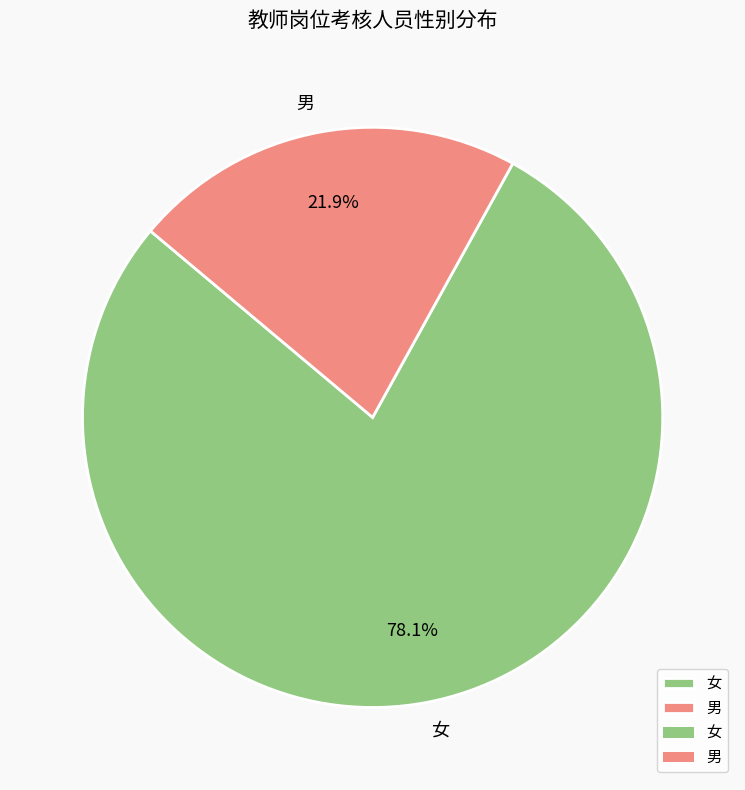

Does 女 represent more than half of the total?

Yes